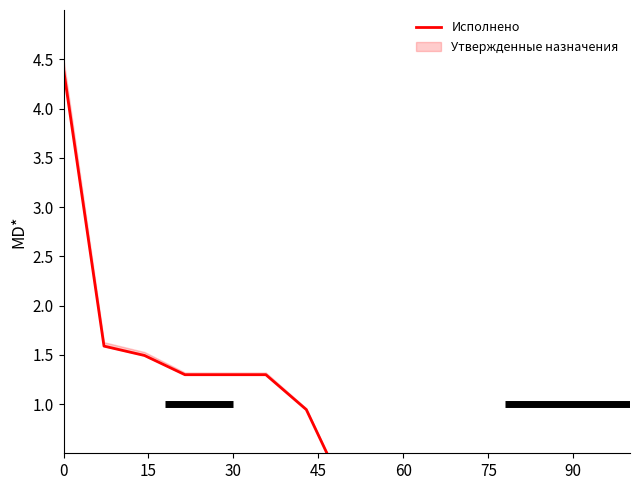

What is the maximum value shown in the chart?

4.4